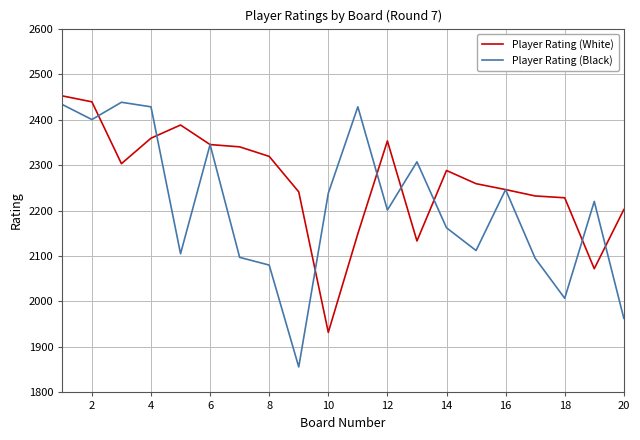

Which series has the largest total across all categories?

Player Rating (White)